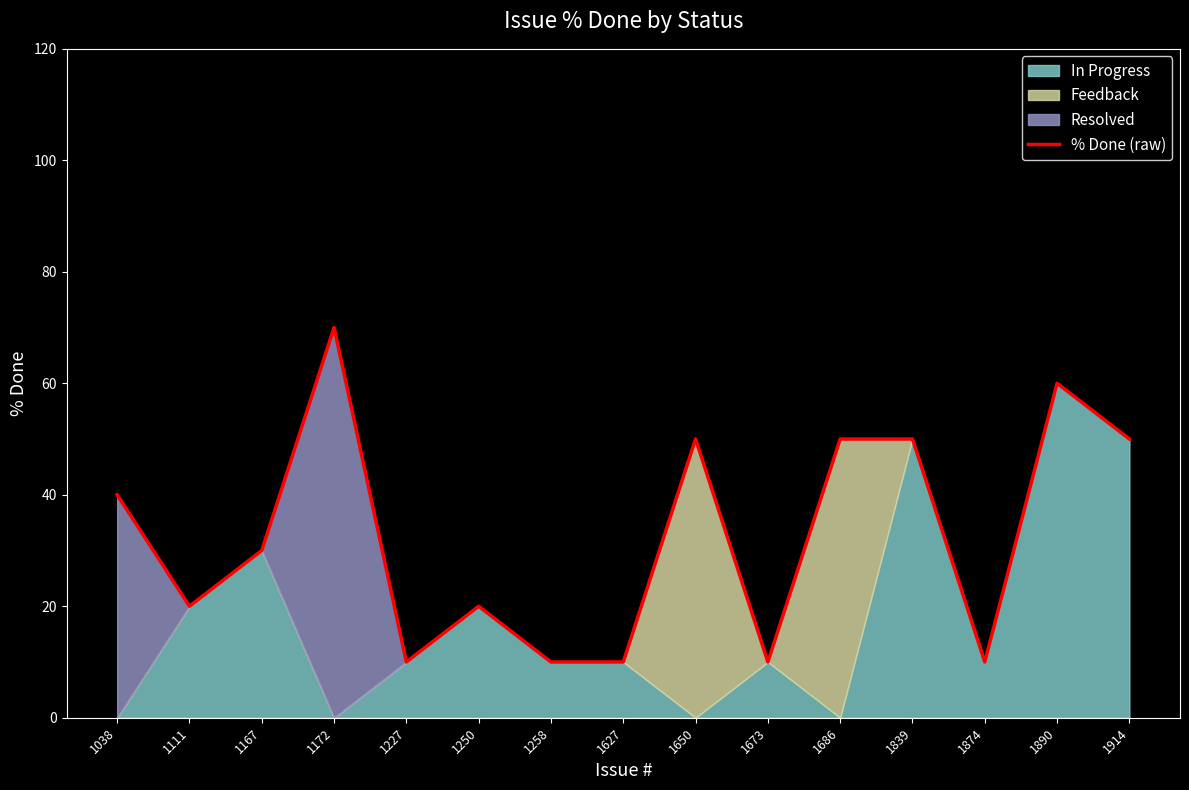

At which category does the data reach its first local peak?

1172